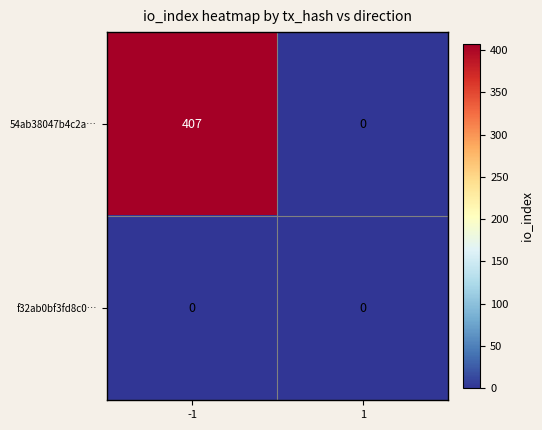

Reading right to left, extract all data points from this chart.

54ab38047b4c2a…: 1=0	-1=407
f32ab0bf3fd8c0…: 1=0	-1=0